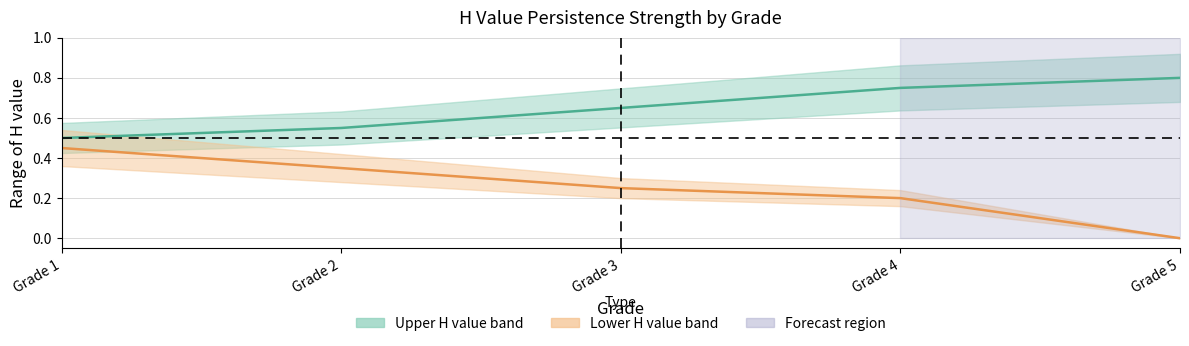

True or false: Upper H value (center) and Lower H value (center) cross at least once.

False